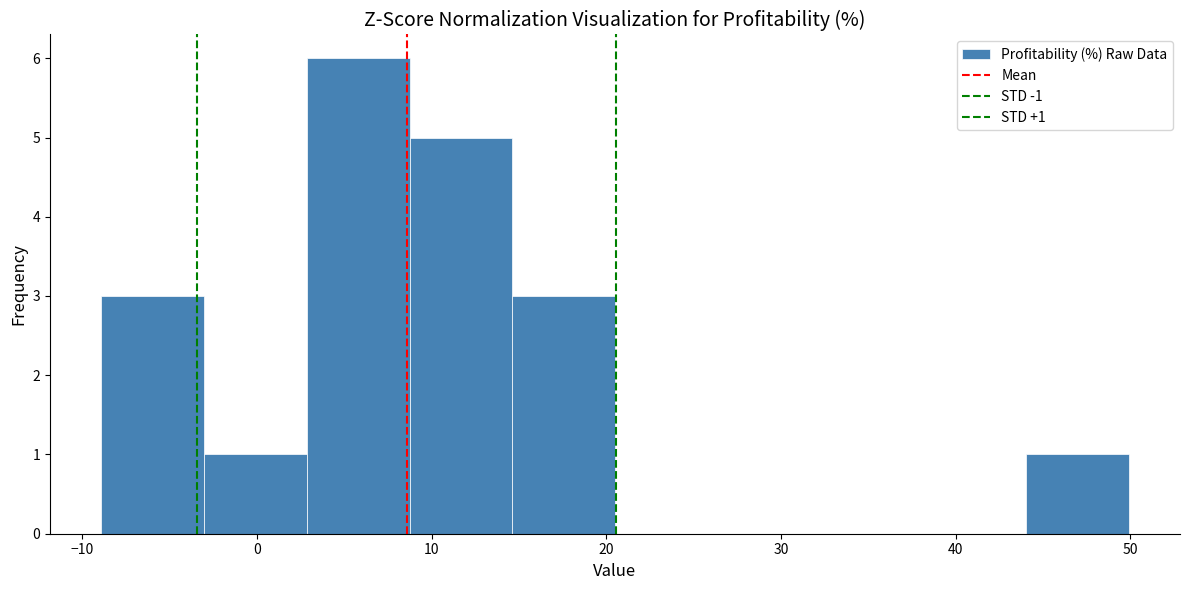

Which range on the x-axis has the tallest bar?

3 to 9